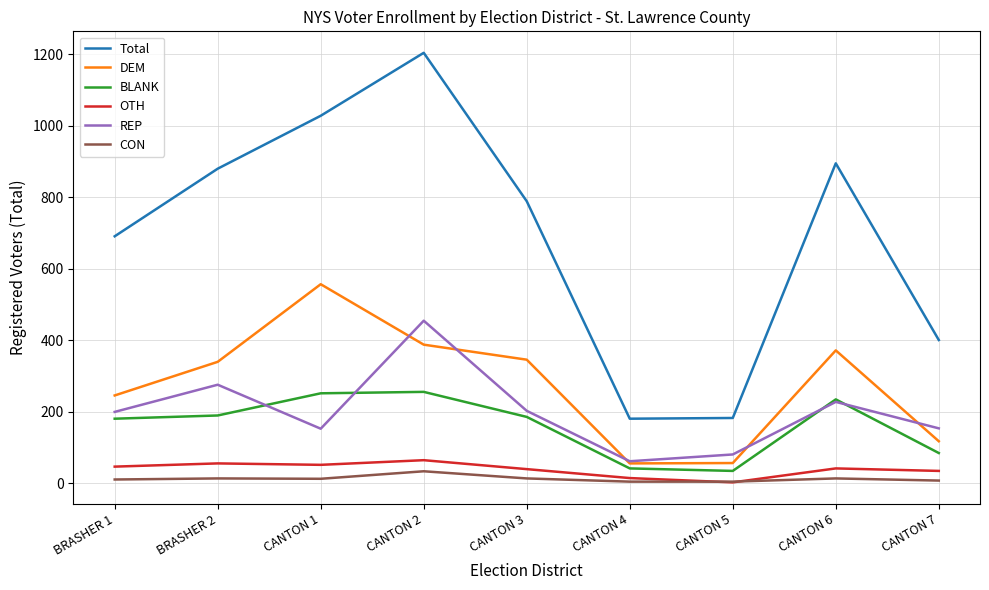

List the series in order of their peak value, highest first.

Total, DEM, REP, BLANK, OTH, CON